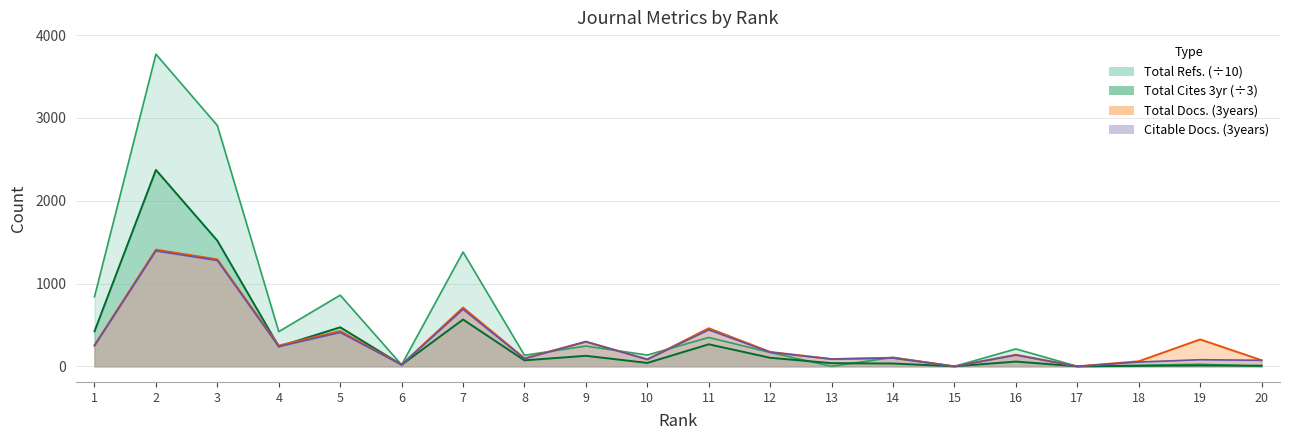

At how many categories does at least one series exceed 2673?

2